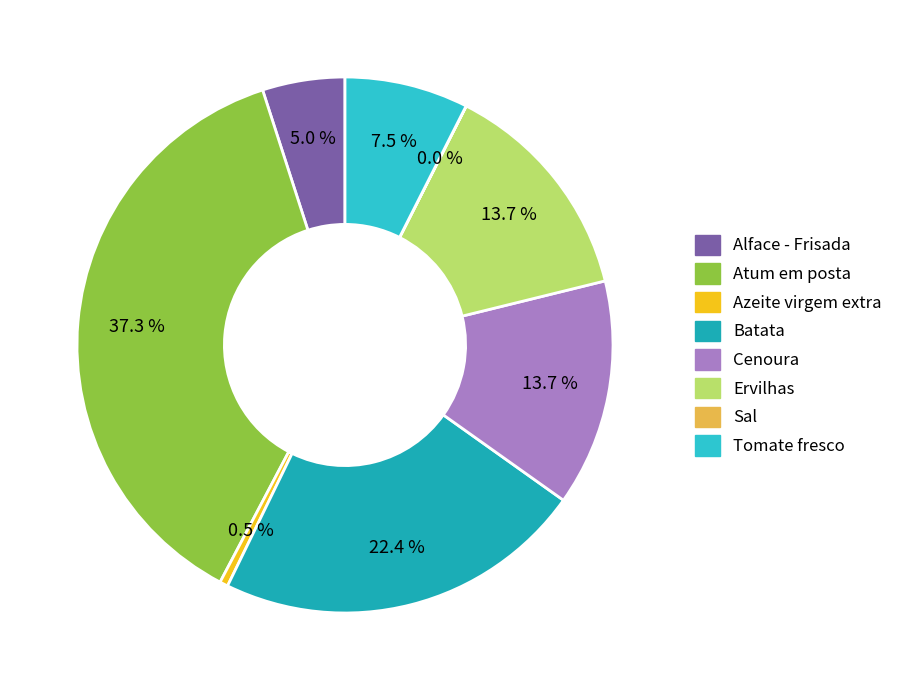

Which has a higher value, Azeite virgem extra or Tomate fresco?

Tomate fresco